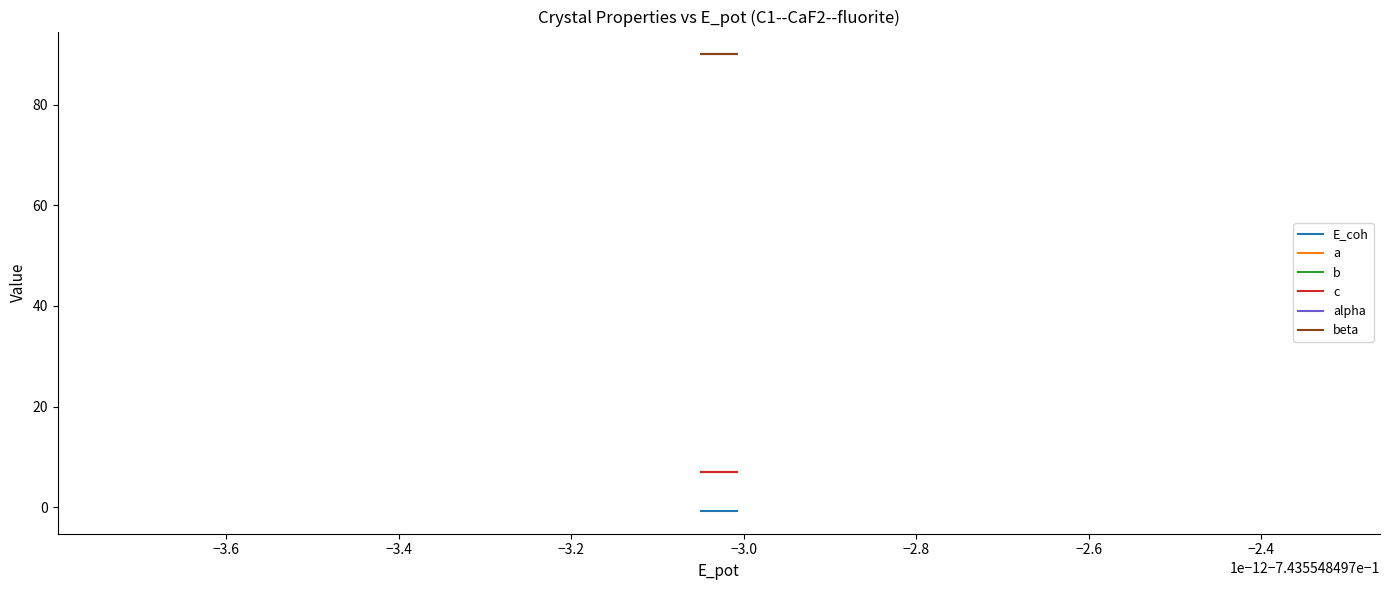

Is this an area chart (filled region under the line)?

No